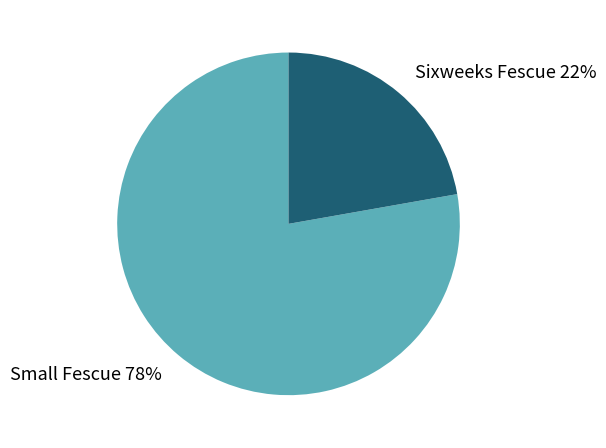

Is there a majority slice in this chart?

Yes